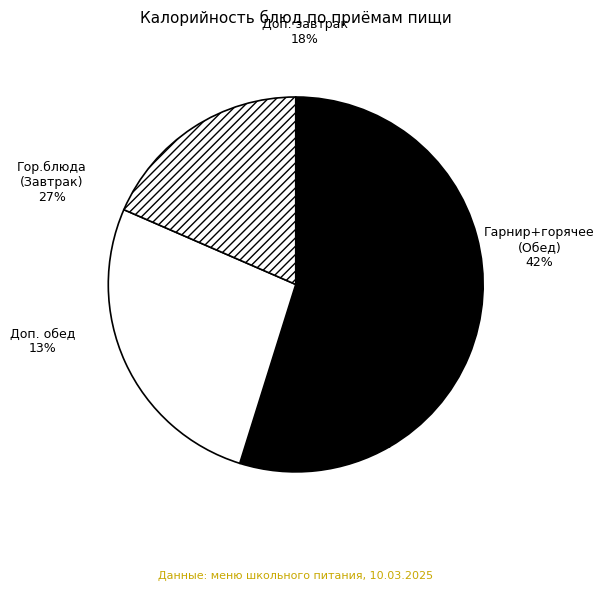

To the nearest percent, what percentage of the pie is Гор.блюда (Завтрак)?

27%